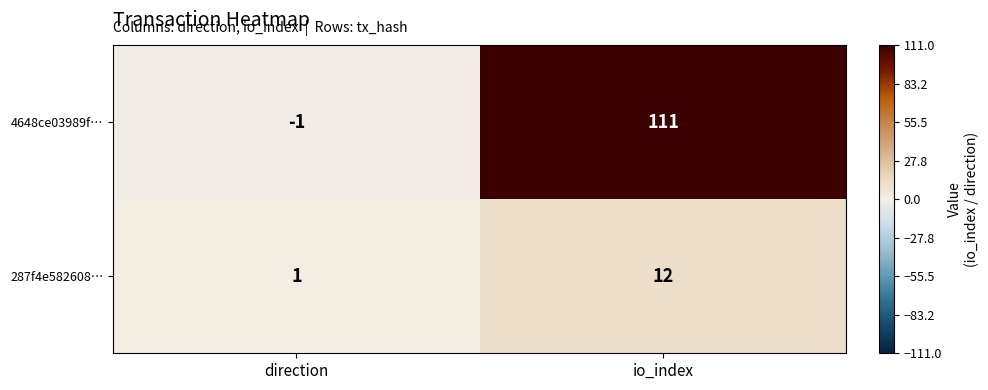

Between direction and io_index, which series saw the biggest shift?

4648ce03989f…